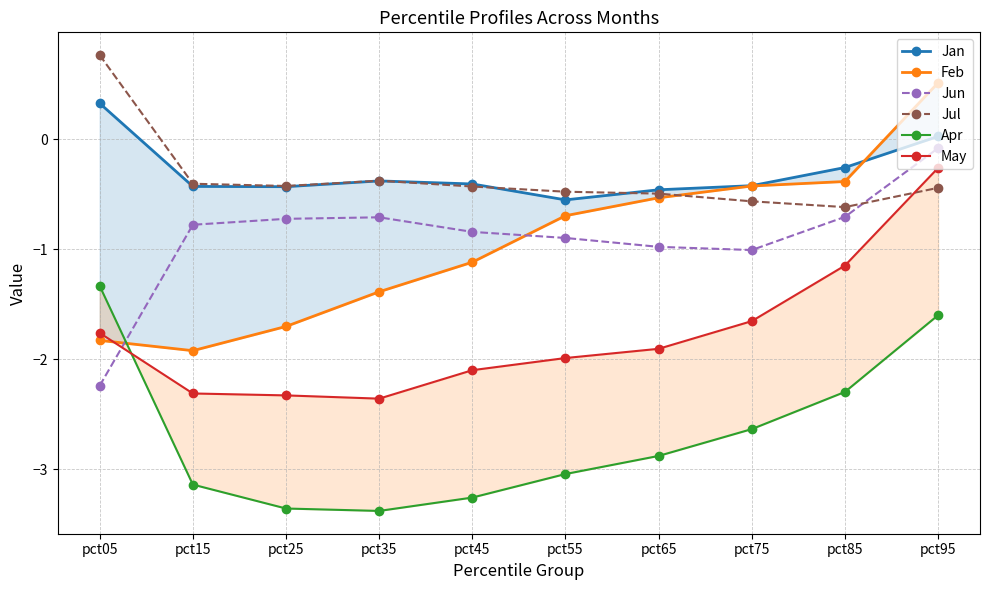

What is the difference between the highest and lowest values at pct55?

2.6